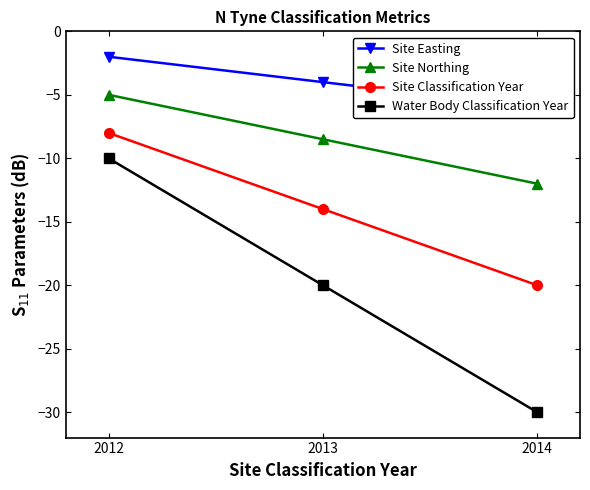

Does the chart display data point markers on the line(s)?

Yes